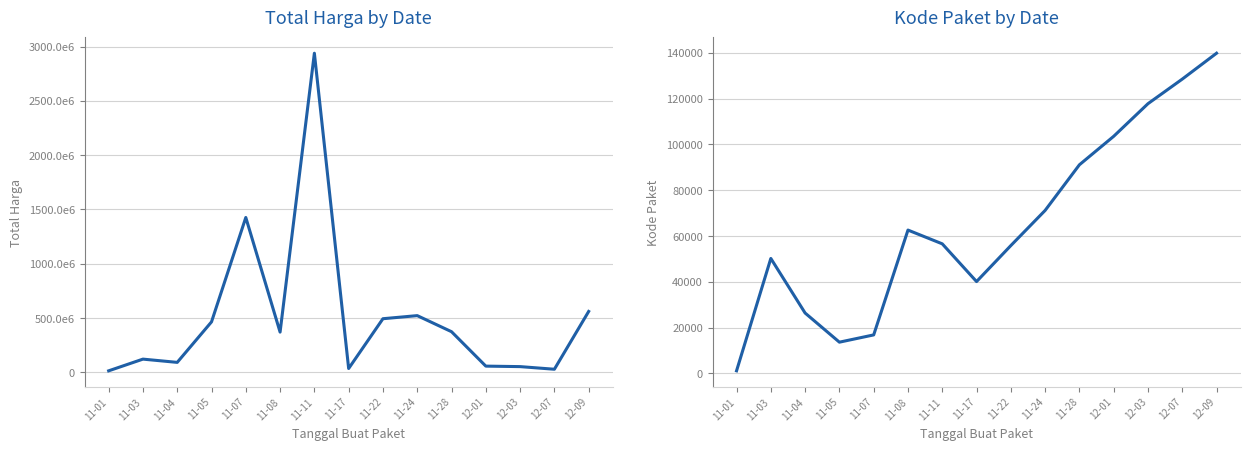

Is this an area chart (filled region under the line)?

No